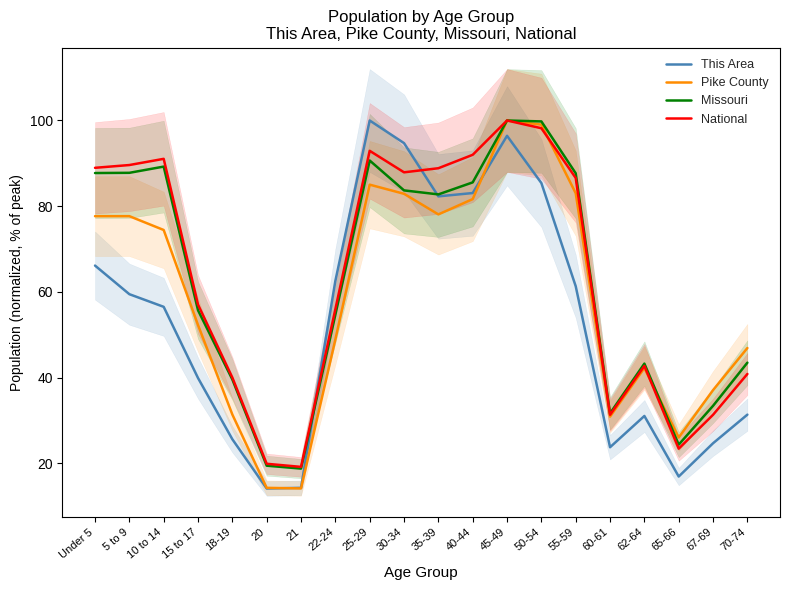

What is the label of the 2nd point from the left?

5 to 9